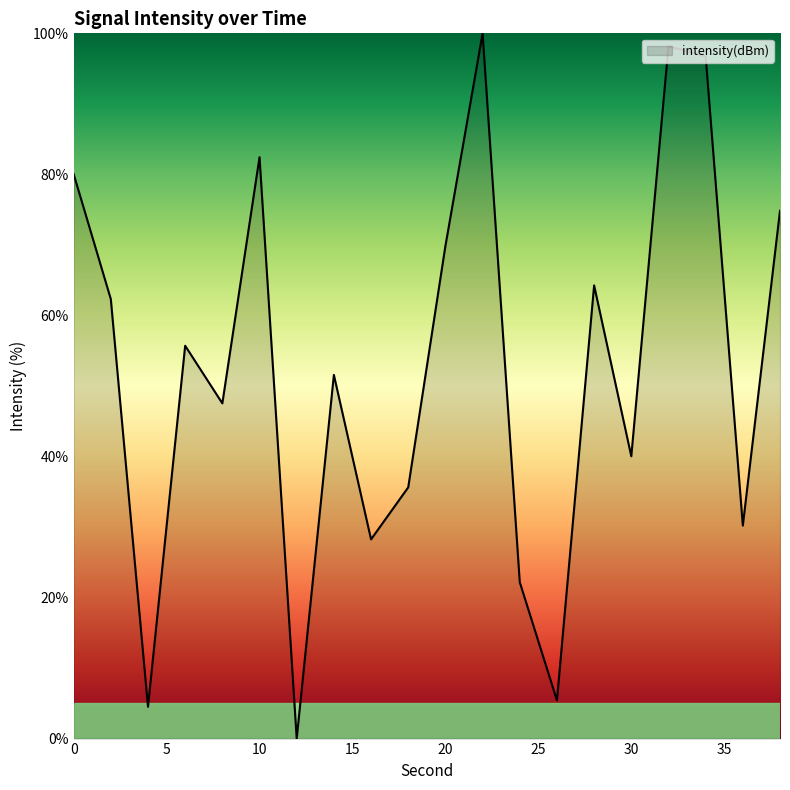

What is the greatest value displayed?

100.0